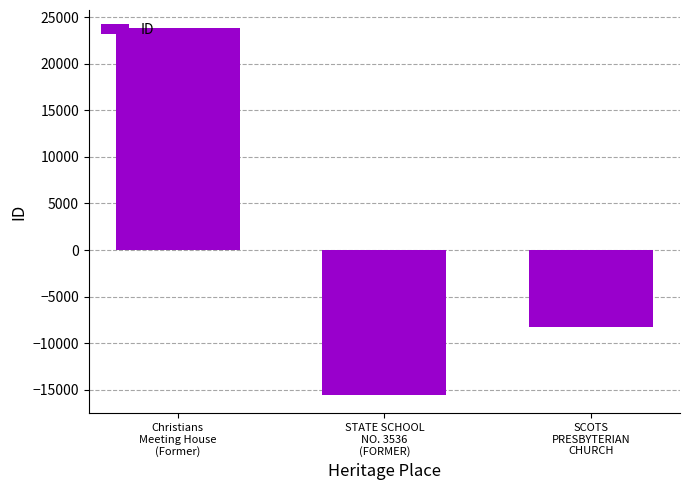

Reading right to left, what are all the values shown in this chart?

SCOTS
PRESBYTERIAN
CHURCH=-8227	STATE SCHOOL
NO. 3536
(FORMER)=-15575	Christians
Meeting House
(Former)=23802